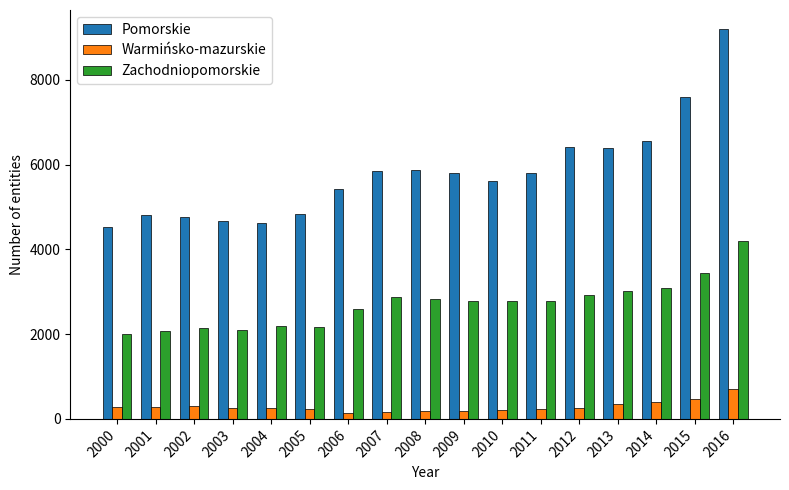

At which label does Zachodniopomorskie first exceed 2791?

2007